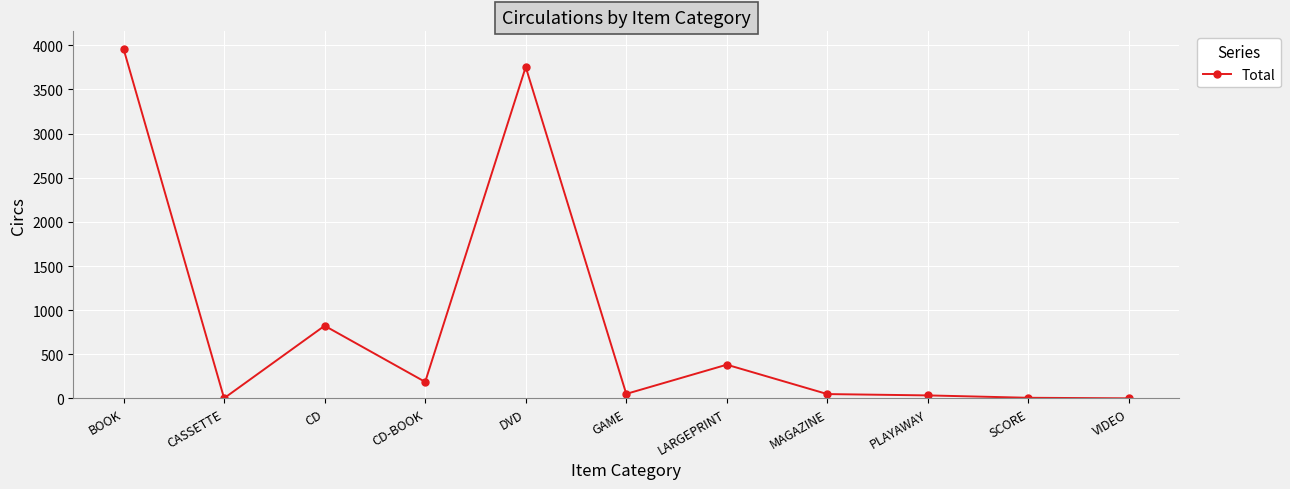

True or false: the data has more than 0 interior local peaks.

True